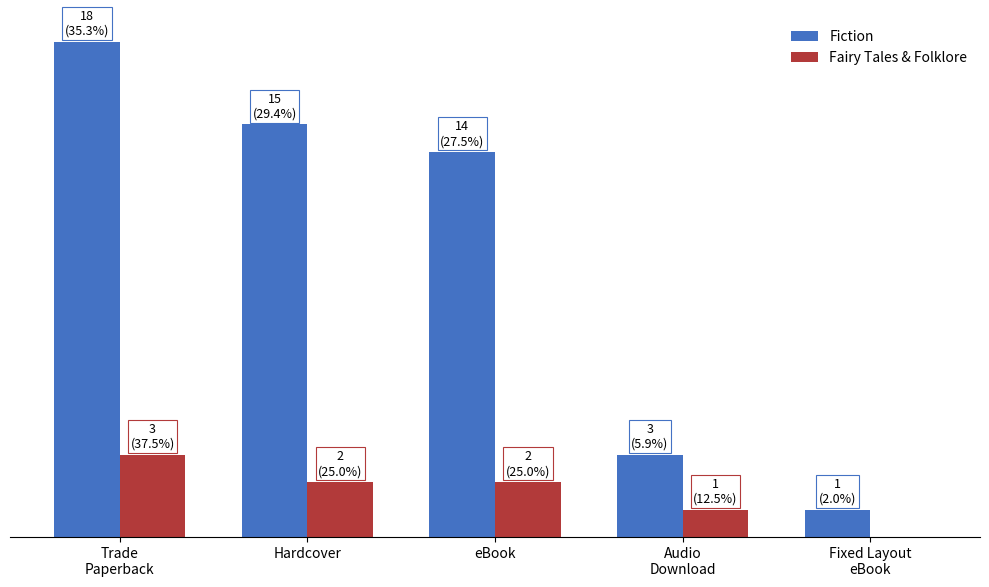

Are the bars grouped side by side (vs. stacked)?

Yes